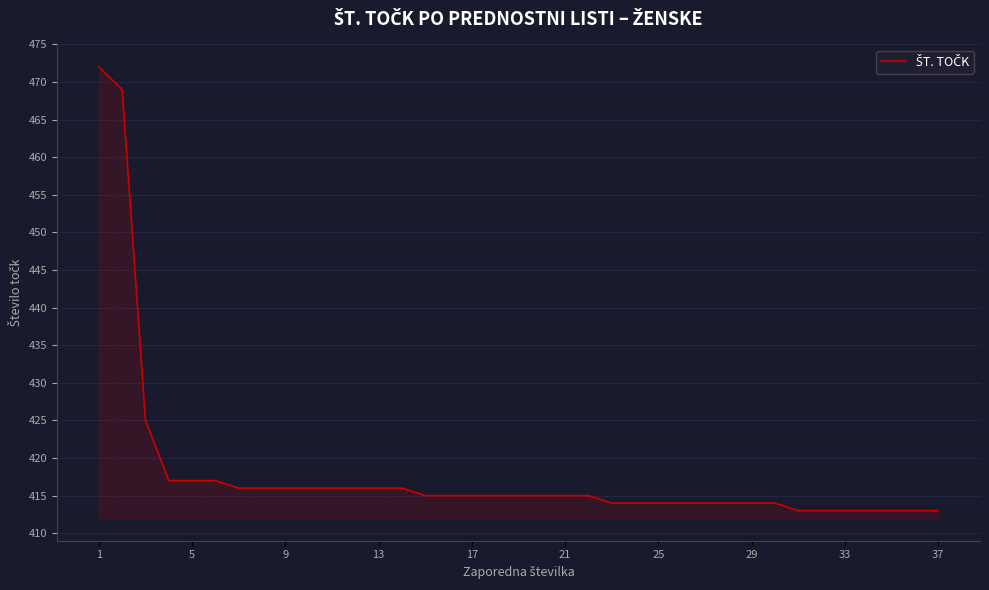

What is the smallest value displayed?

413